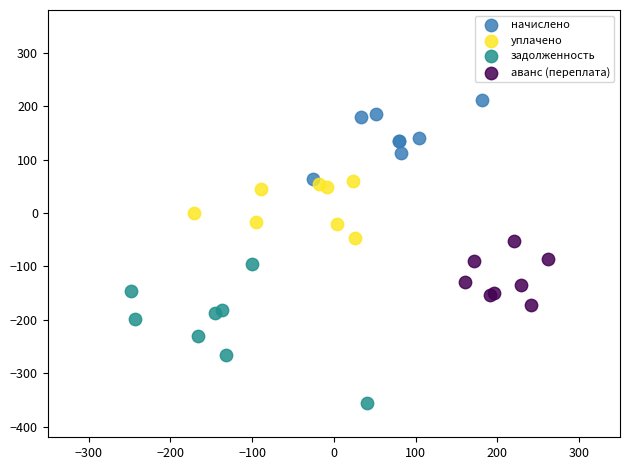

Which series contains the highest Y value?

начислено